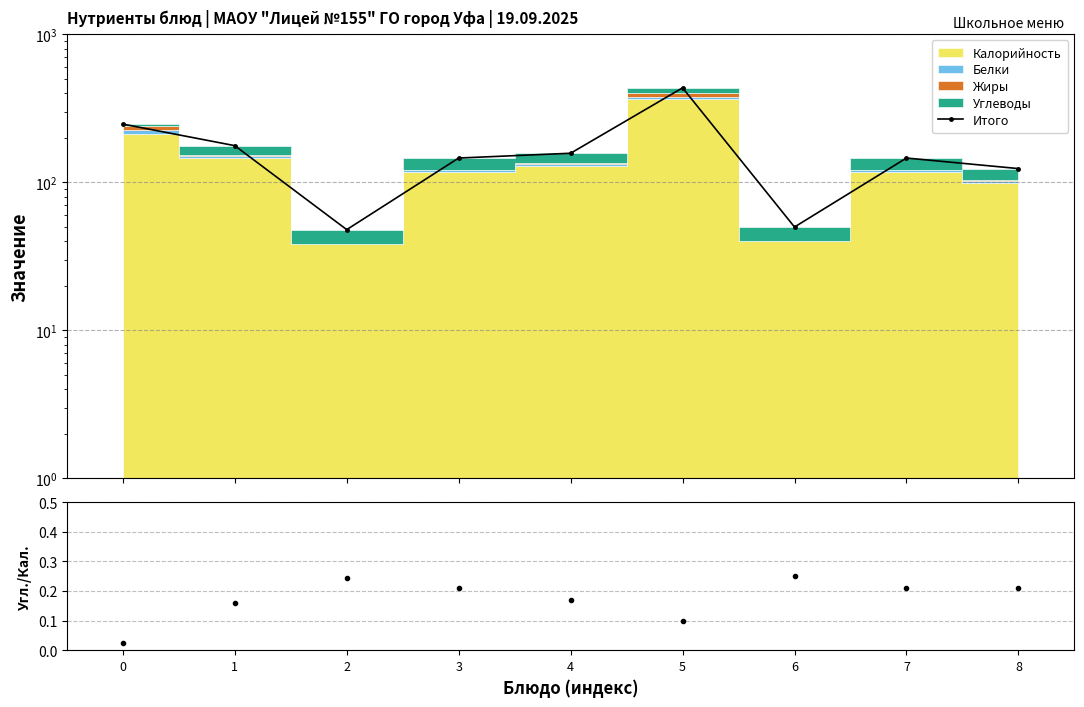

True or false: Углеводы/Калорийность has more than 0 interior local peaks.

True